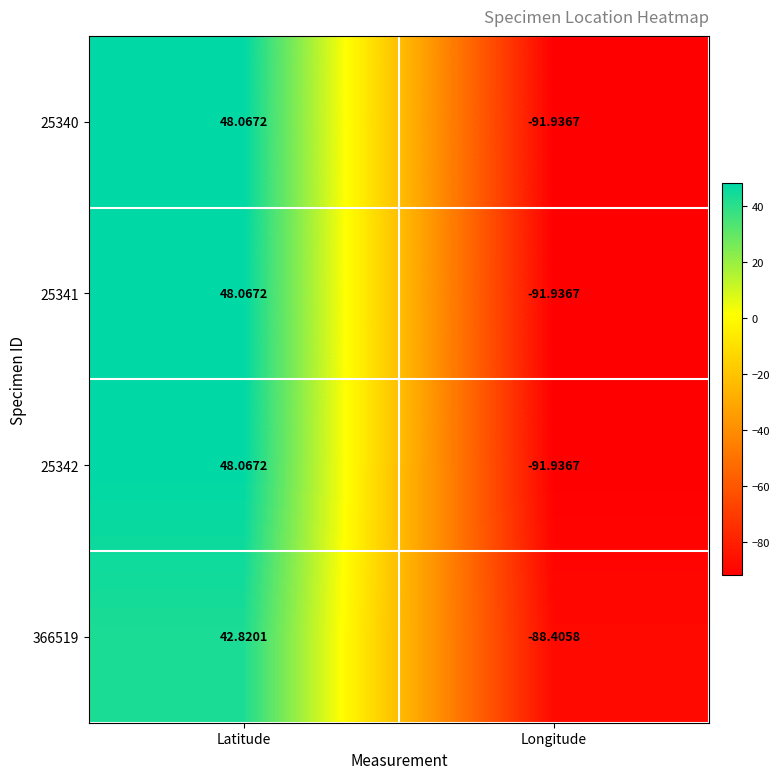

At which category is the sum across all series the highest?

Latitude